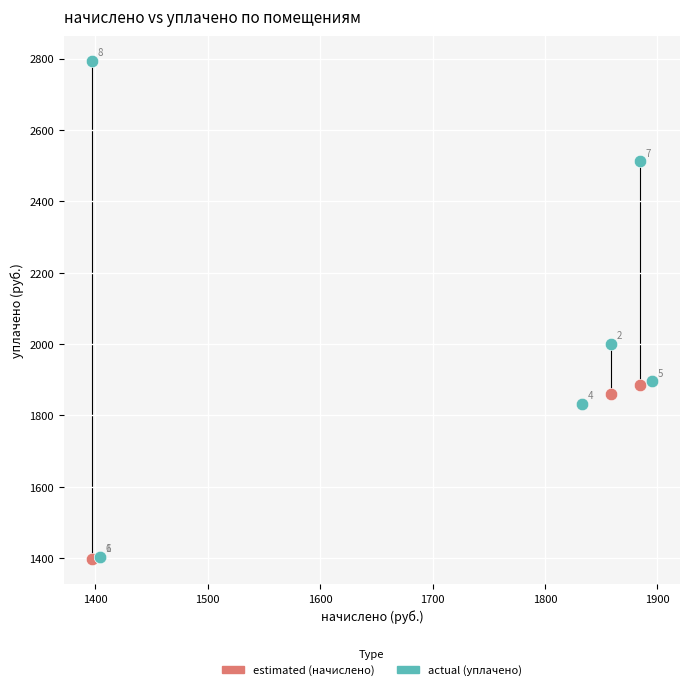

Across all series, what Y value is closest to 2095?

2000.0